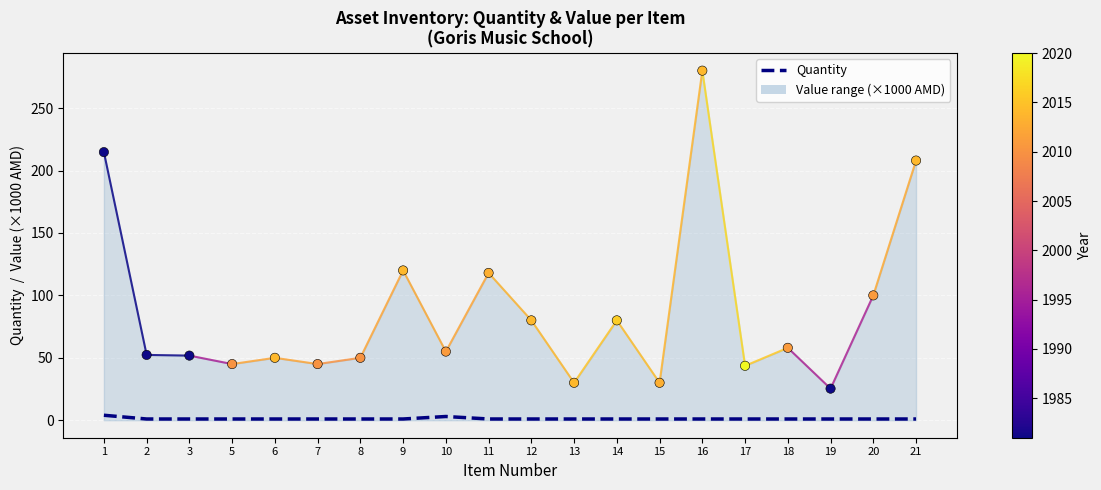

At how many categories does at least one series exceed 73?

8